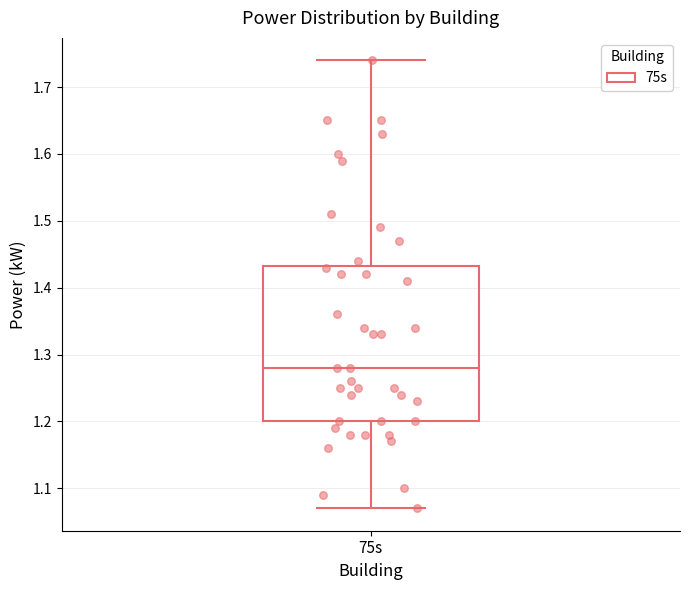

Read this box plot against the y-axis: the position of the median line, the range covered by the box, and the ends of both whiskers. The values are not printed on the chart, so give them approximately, as read against the axis.

median 1.28, box 1.20 to 1.43, whiskers 1.07 to 1.74